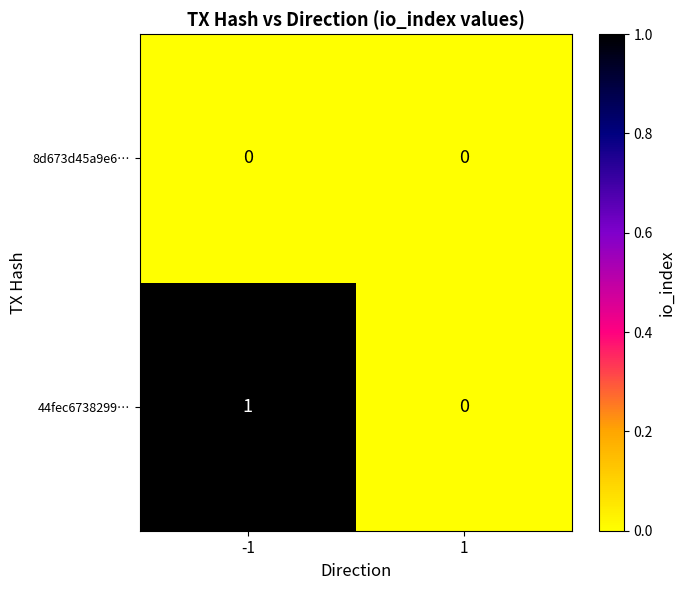

List the series in order of their peak value, lowest first.

8d673d45a9e6…, 44fec6738299…